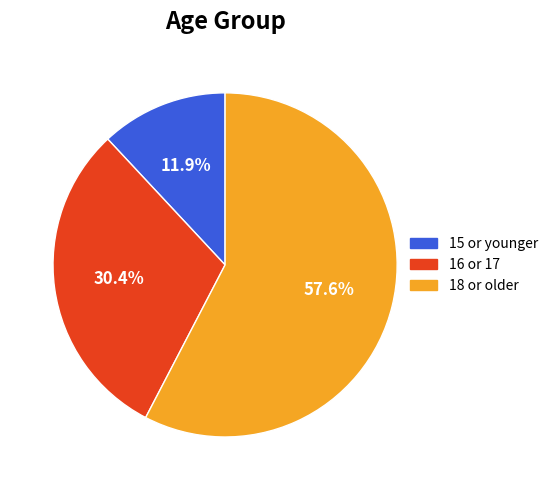

To the nearest percent, what is the average slice percentage?

33%